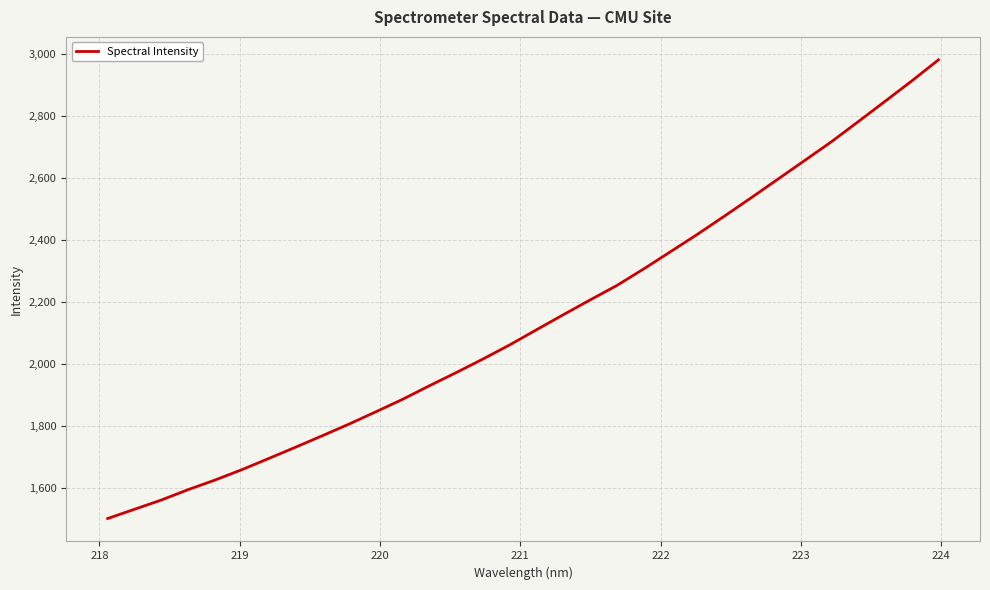

What is the maximum value shown in the chart?

2981.6